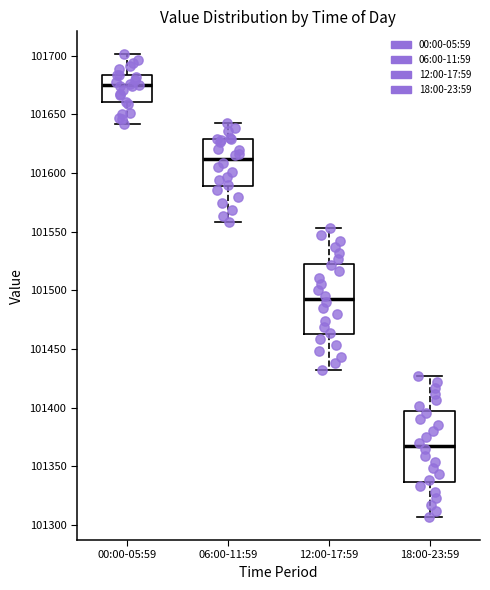

Reading left to right, transcribe this box plot: for each box, give where its median line is, the range the box spans, and where its two whiskers end, as read against the y-axis. The values are not printed on the chart, so give them approximately, as read against the axis.

00:00-05:59: median 101675, box 101660 to 101685, whiskers 101640 to 101700
06:00-11:59: median 101610, box 101590 to 101630, whiskers 101560 to 101645
12:00-17:59: median 101495, box 101465 to 101525, whiskers 101435 to 101555
18:00-23:59: median 101365, box 101335 to 101395, whiskers 101305 to 101425